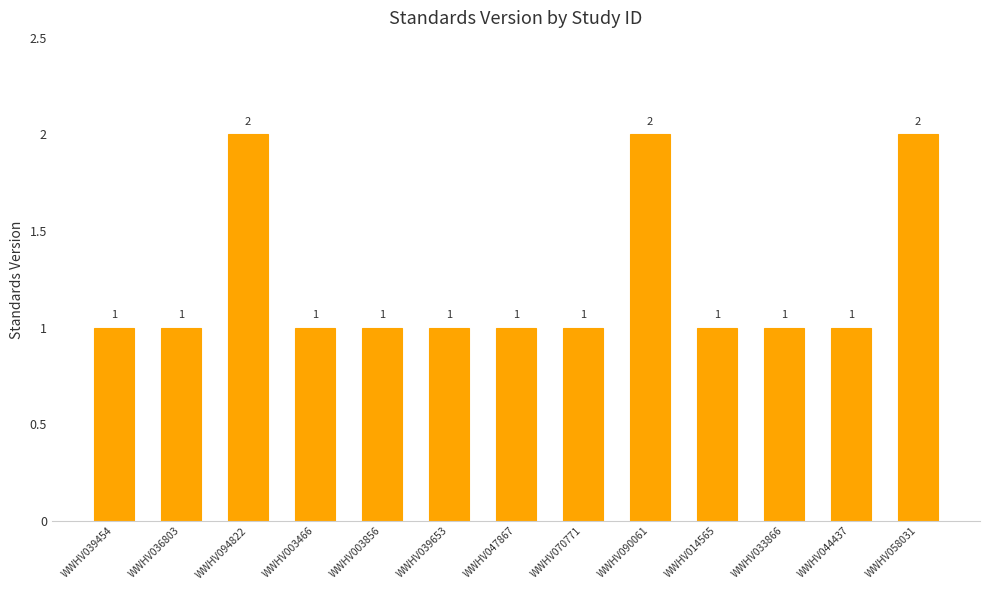

What is the average value?

1